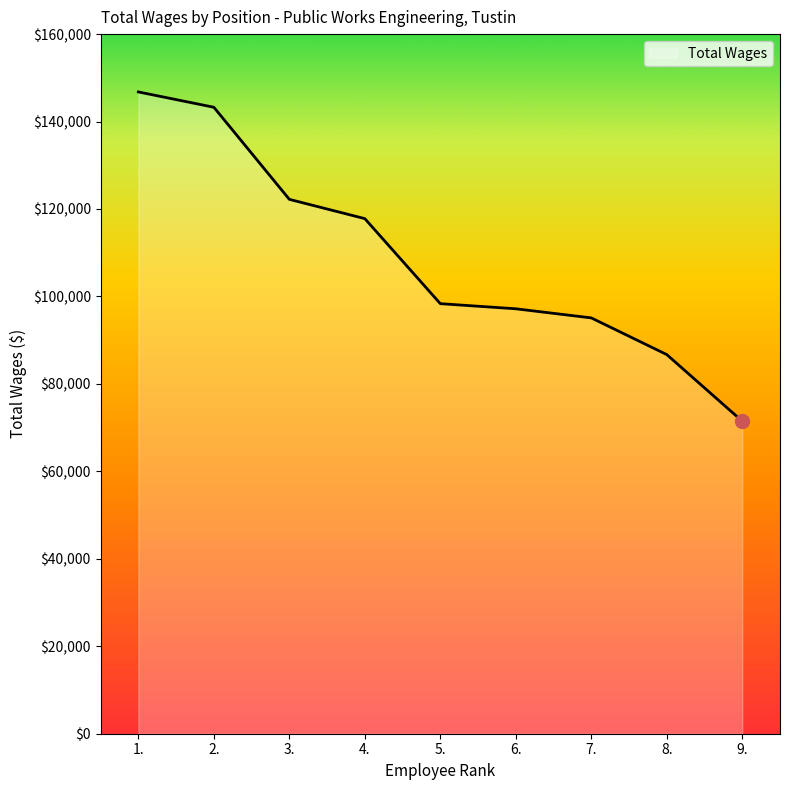

Which has a higher value, 6. or 1.?

1.